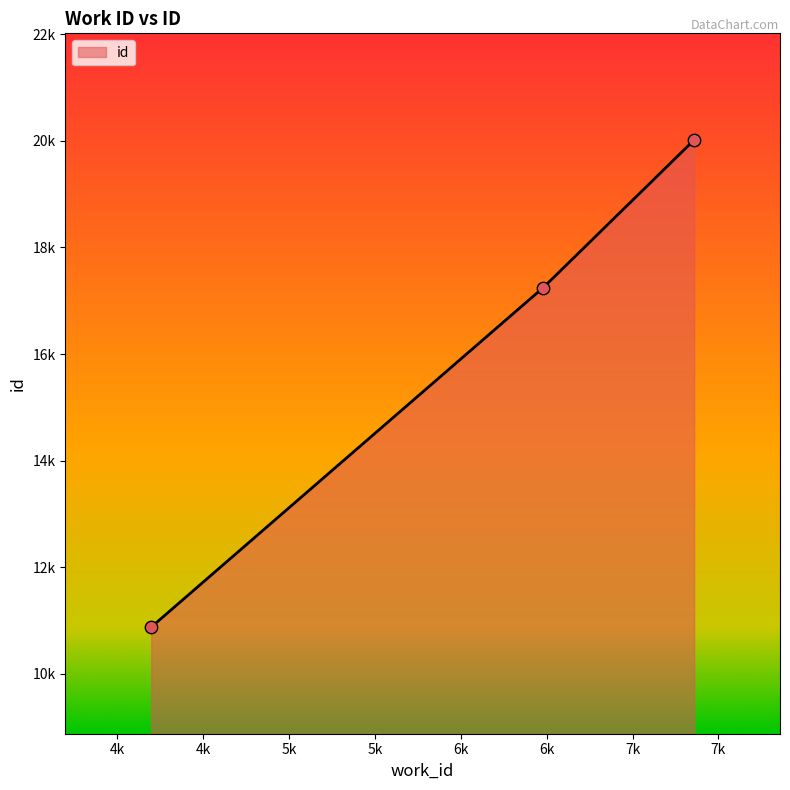

What is the change in value from 4197 to 7359?

+9135